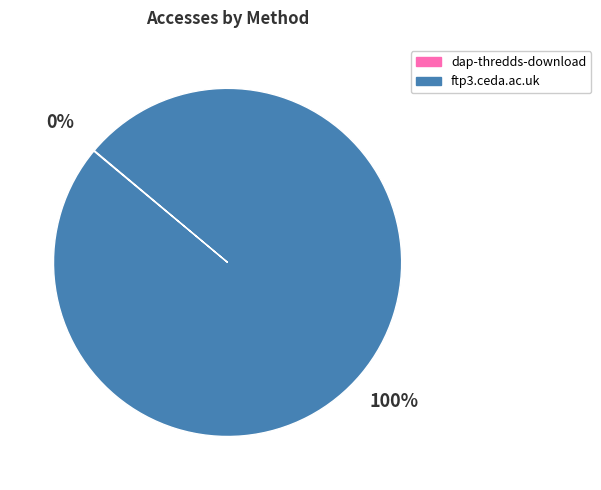

The ftp3.ceda.ac.uk slice represents 87% of the pie. True or false?

False